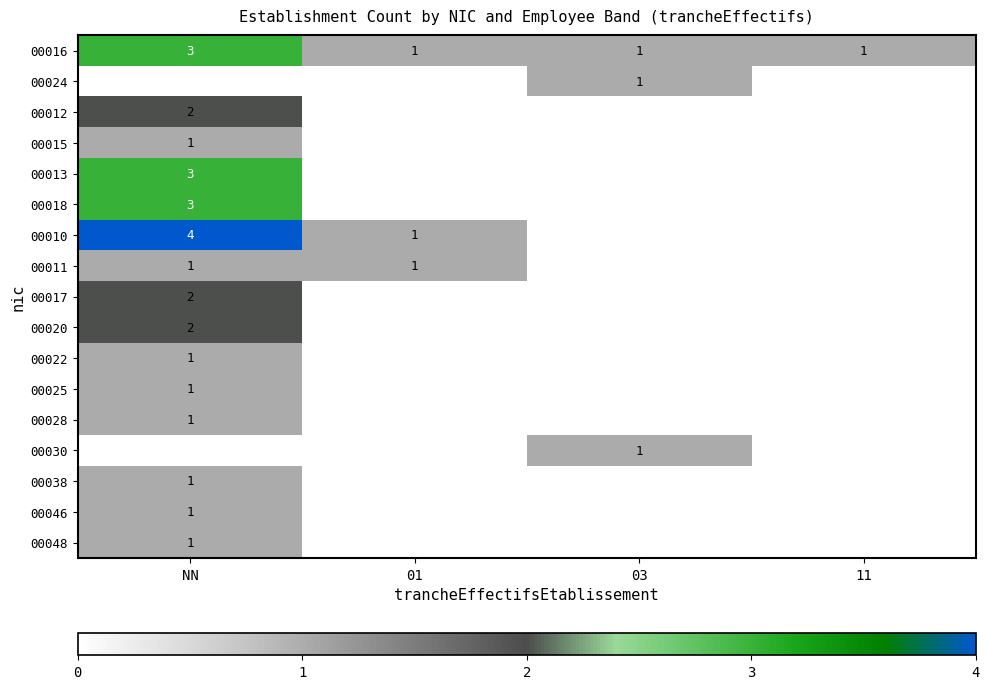

What is the total value across all series at 11?

1